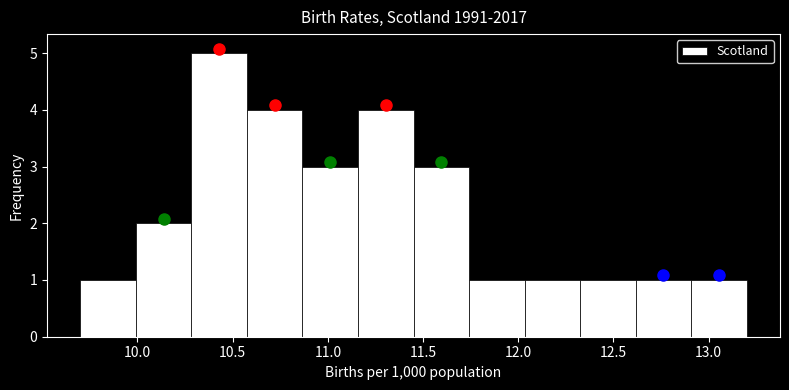

Reading left to right, transcribe this chart: for each bar, give the range it covers on the x-axis and its height. Neither the bar edges nor the heights are printed on the chart, so give them approximately, as read against the axes.

9.70 to 10.00: 1
10.00 to 10.30: 2
10.30 to 10.60: 5
10.60 to 10.85: 4
10.85 to 11.15: 3
11.15 to 11.45: 4
11.45 to 11.75: 3
11.75 to 12.05: 1
12.05 to 12.35: 1
12.35 to 12.60: 1
12.60 to 12.90: 1
12.90 to 13.20: 1